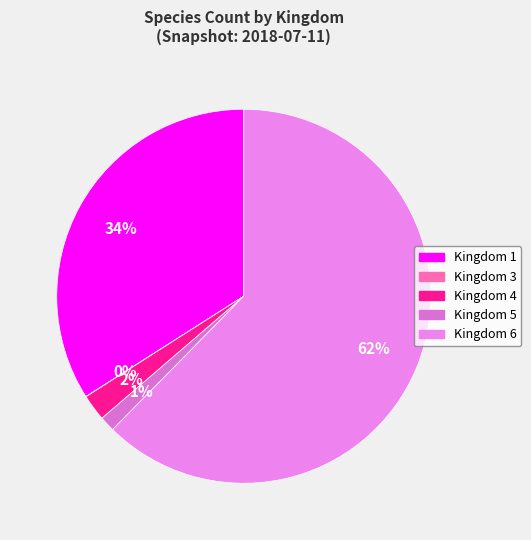

Which slice is the largest?

Kingdom 6